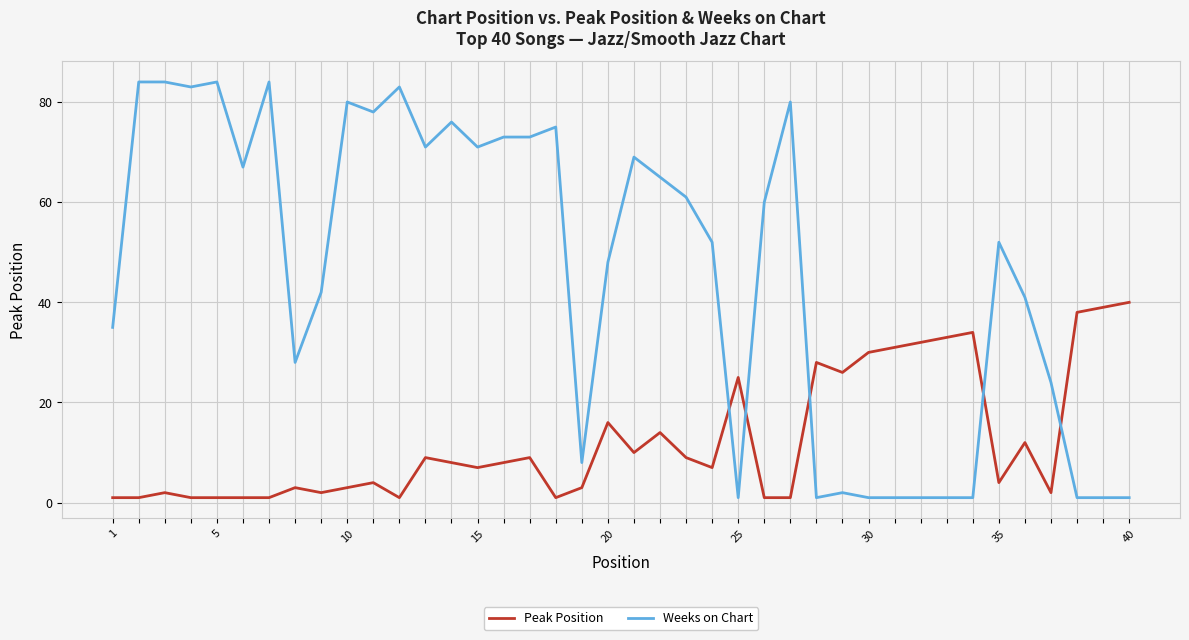

Which series has the largest range (max minus min)?

Weeks on Chart